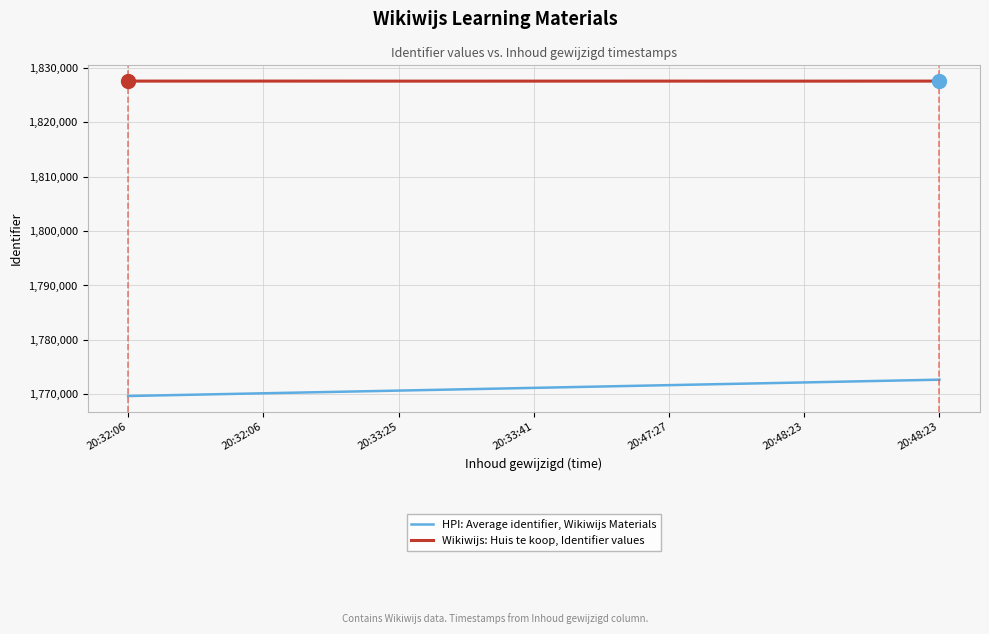

How many lines are shown in the chart?

2